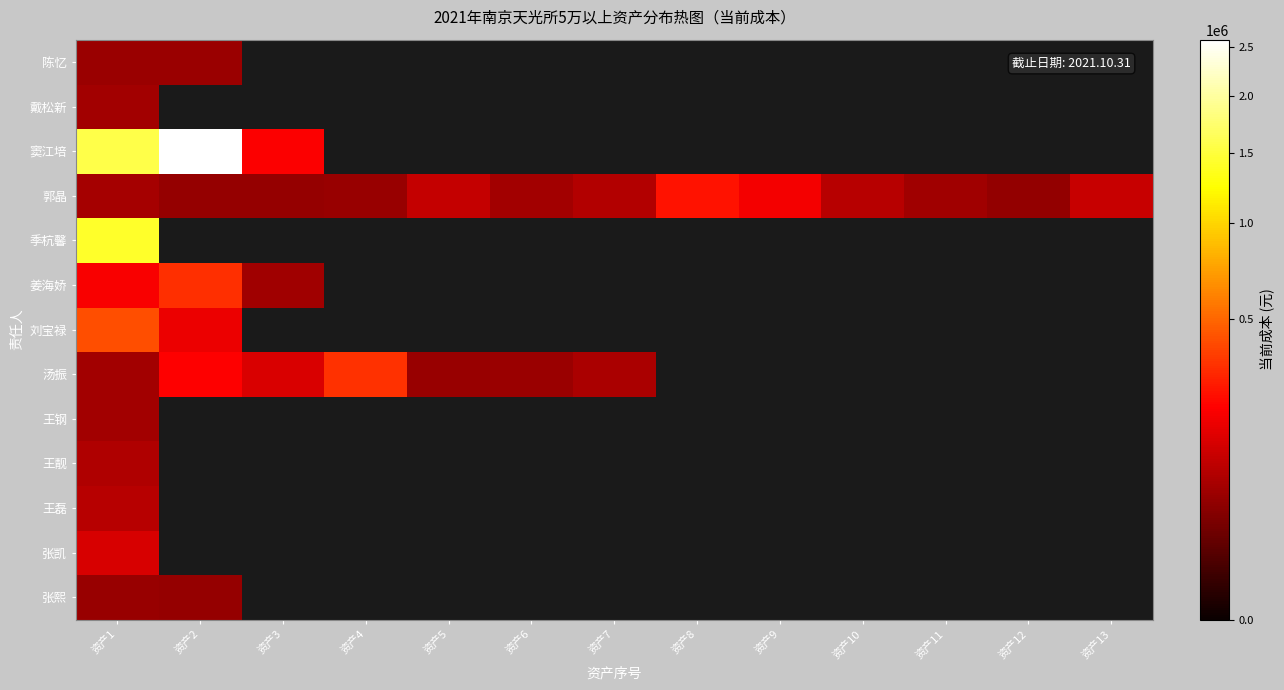

List the series in order of their peak value, highest first.

窦江培, 季杭馨, 刘宝禄, 汤振, 姜海娇, 郭晶, 张凯, 王磊, 王靓, 戴松新, 王钢, 陈忆, 张熙